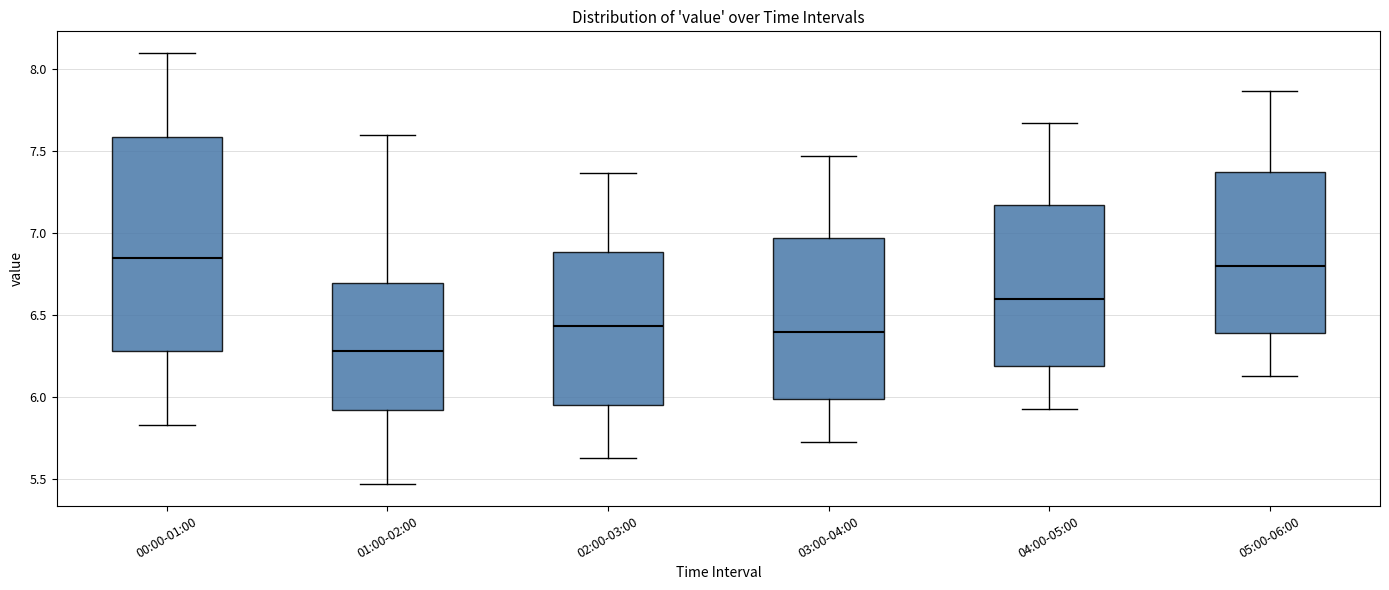

Reading left to right, read every box against the y-axis: the position of its median line, the range the box covers, and the ends of its whiskers. The values are not printed on the chart, so give them approximately, as read against the axis.

00:00-01:00: median 6.85, box 6.30 to 7.60, whiskers 5.85 to 8.10
01:00-02:00: median 6.30, box 5.90 to 6.70, whiskers 5.45 to 7.60
02:00-03:00: median 6.45, box 5.95 to 6.90, whiskers 5.65 to 7.35
03:00-04:00: median 6.40, box 6.00 to 6.95, whiskers 5.75 to 7.45
04:00-05:00: median 6.60, box 6.20 to 7.15, whiskers 5.95 to 7.65
05:00-06:00: median 6.80, box 6.40 to 7.35, whiskers 6.15 to 7.85